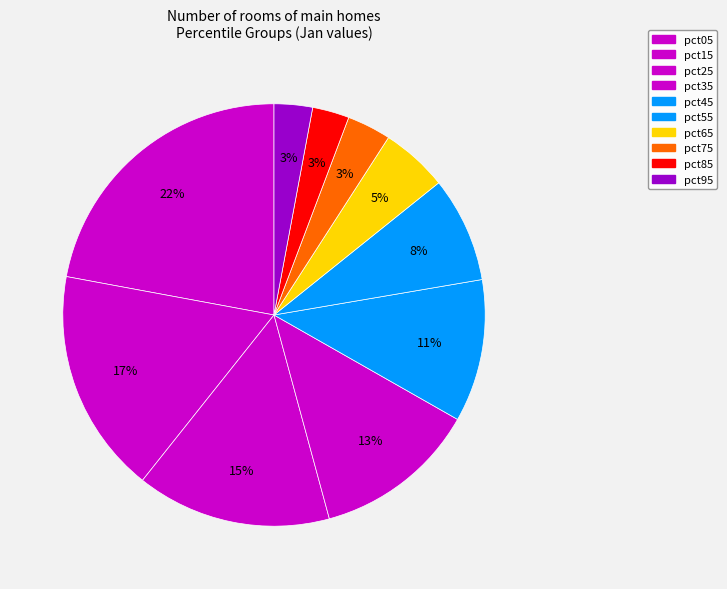

To the nearest percent, what is the difference between the pct55 and pct05 slice percentages?

14%